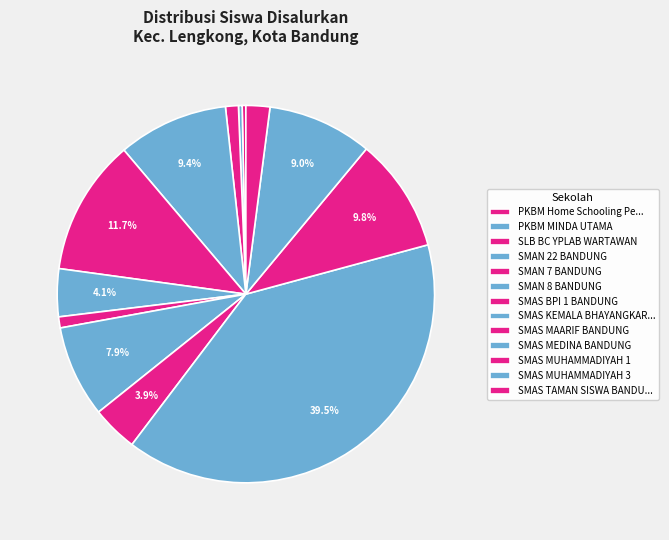

How many slices are in this pie chart?

13